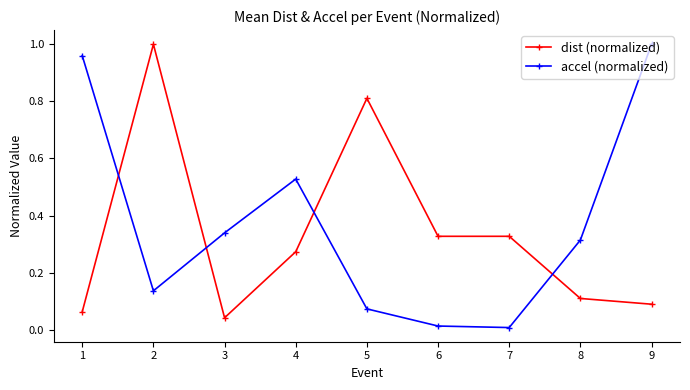

Is the value of dist (normalized) at 5 greater than the value of accel (normalized) at 3?

Yes